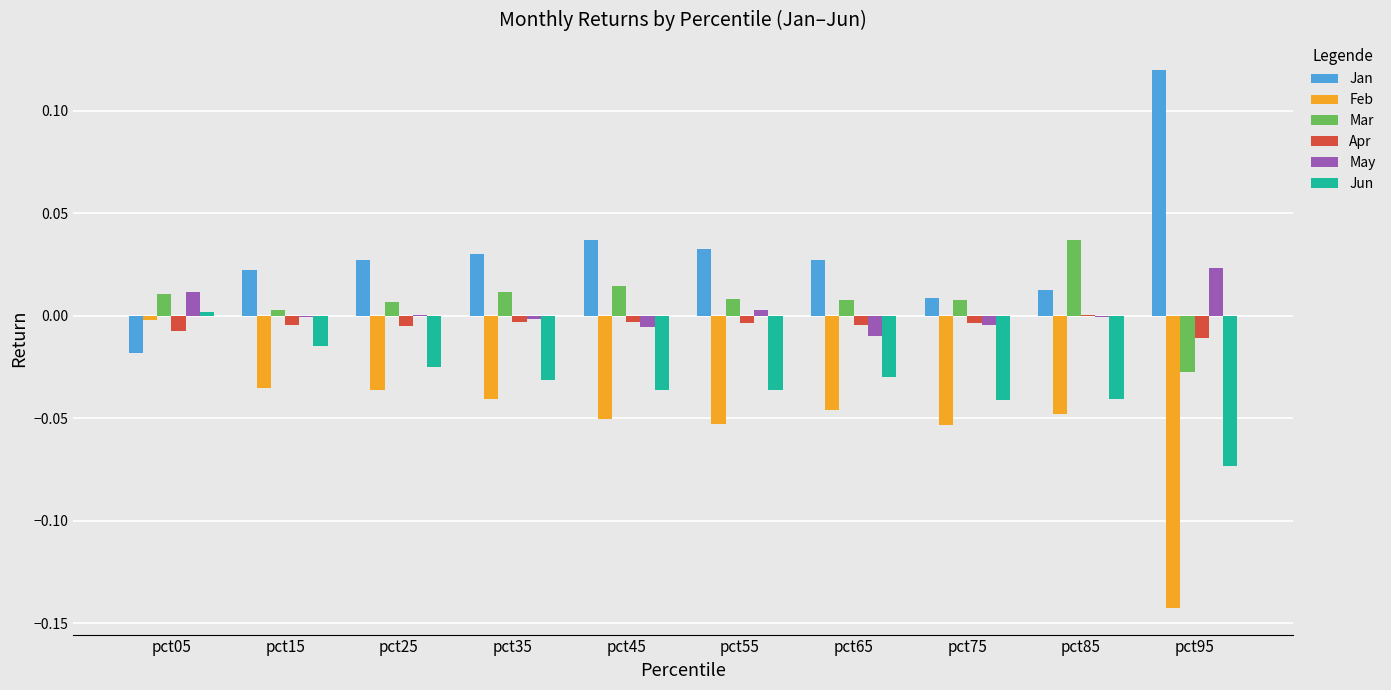

Does the chart contain stacked bars?

No